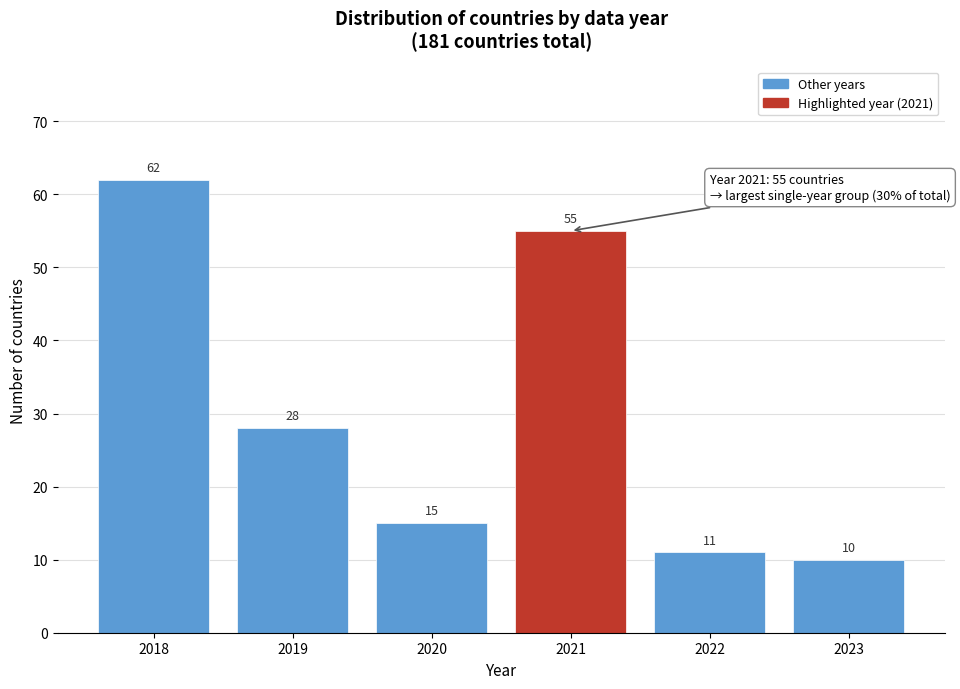

Reading right to left, transcribe all the data shown in this chart.

10	11	55	15	28	62